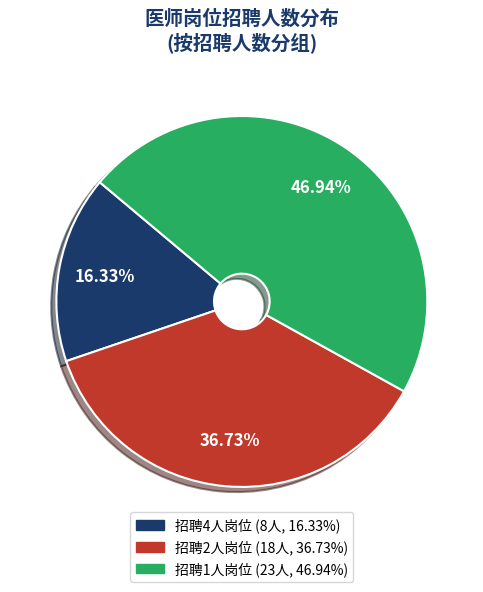

Is there any slice that represents more than half of the pie?

No